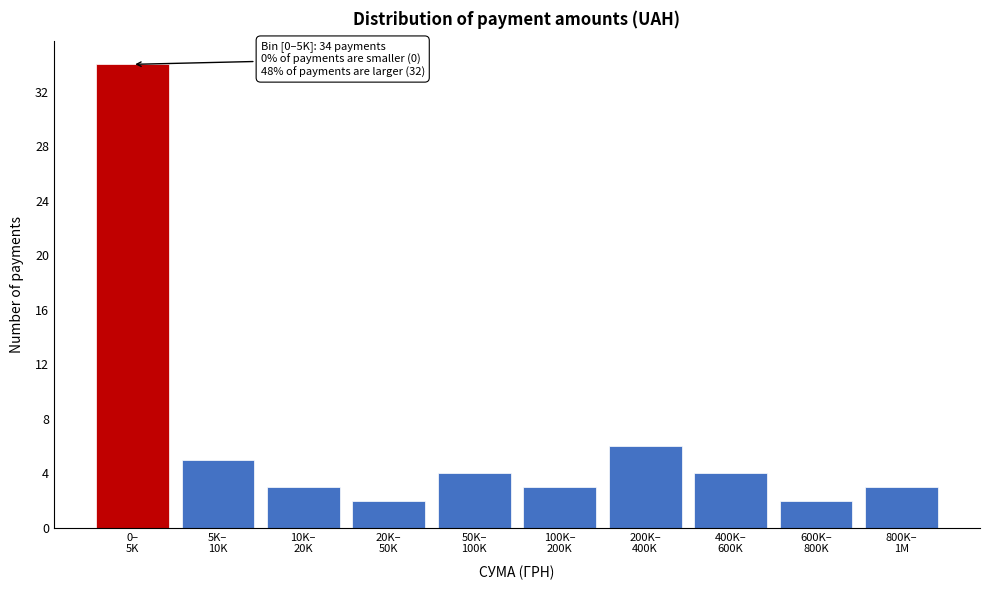

Reading left to right, transcribe all the data shown in this chart.

34	5	3	2	4	3	6	4	2	3